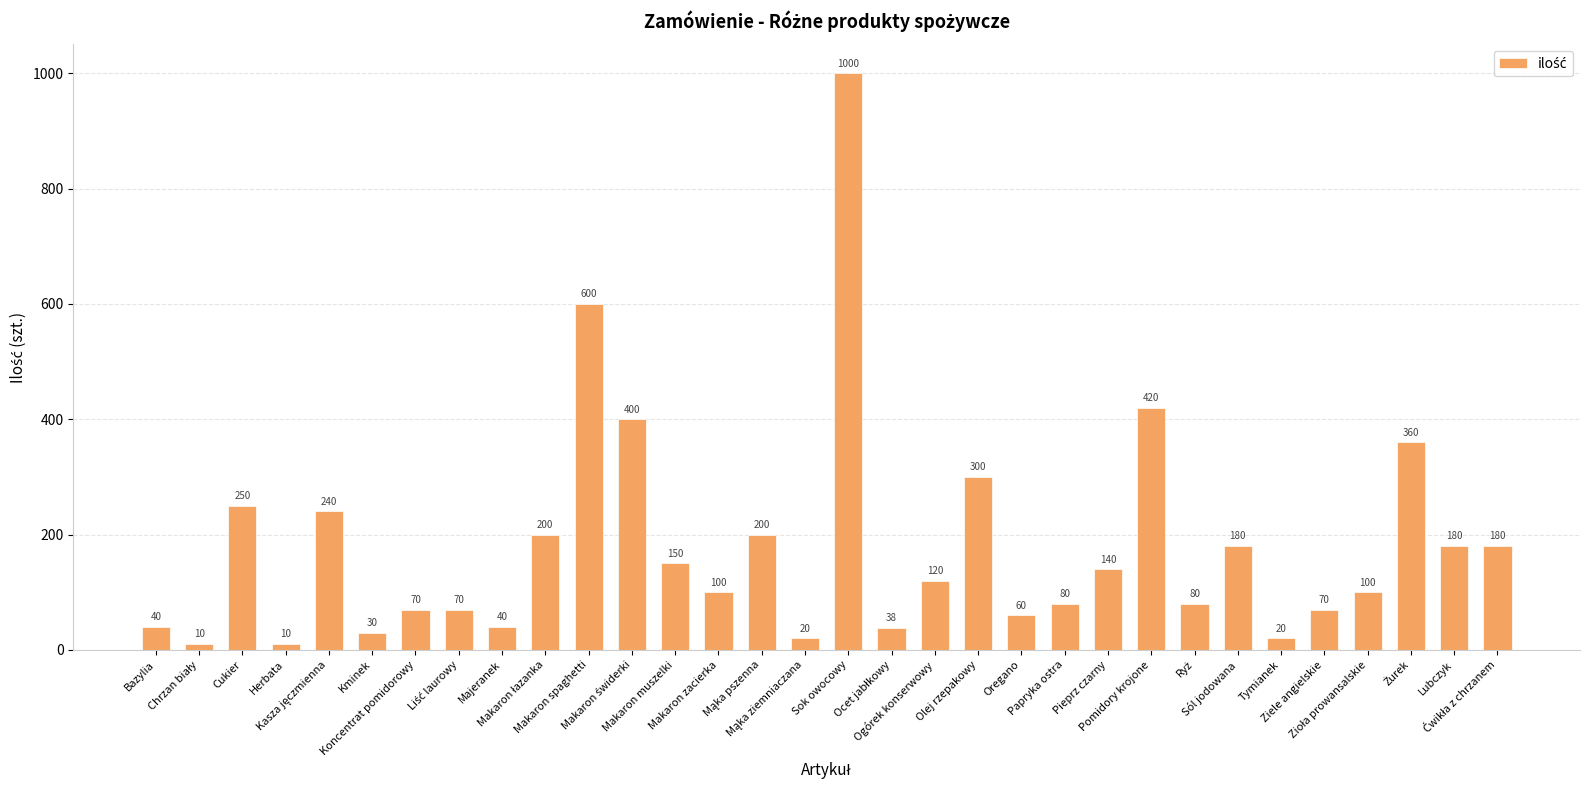

How many series are shown in this chart?

1